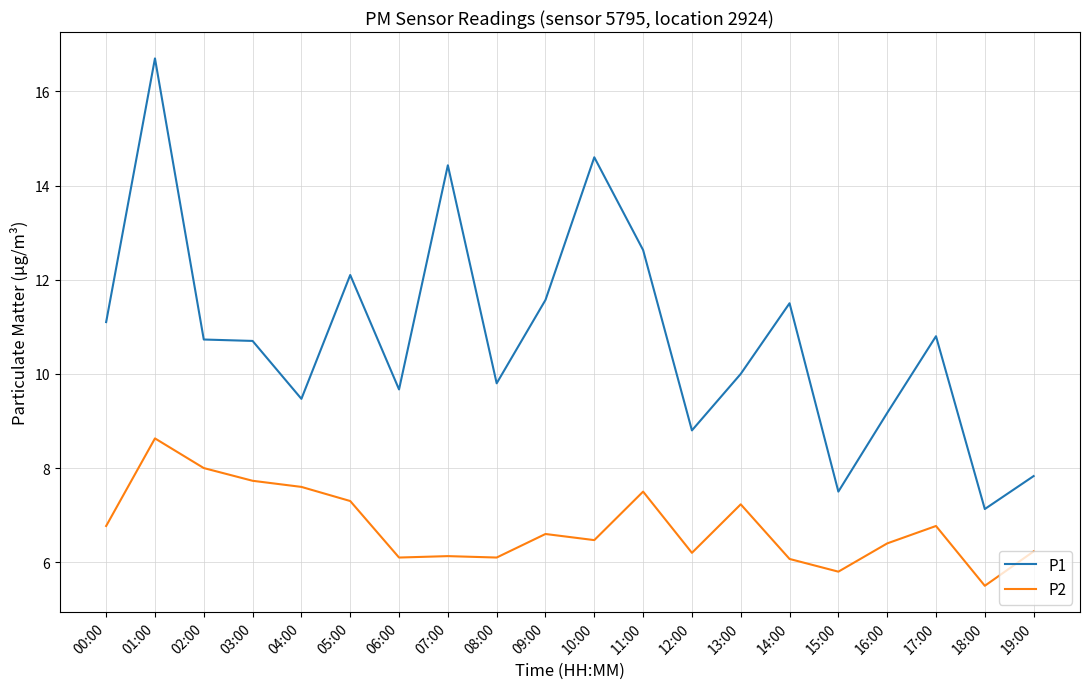

What is the spread (max minus min) of values at 07:00?

8.3